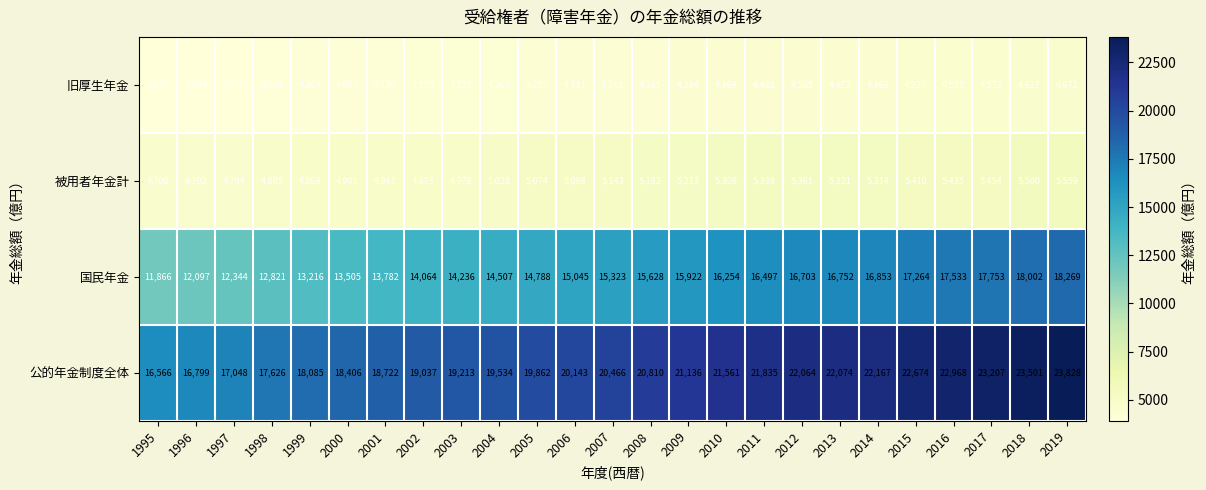

What is the difference between the 公的年金制度全体 values at 2002 and 2017?

4170